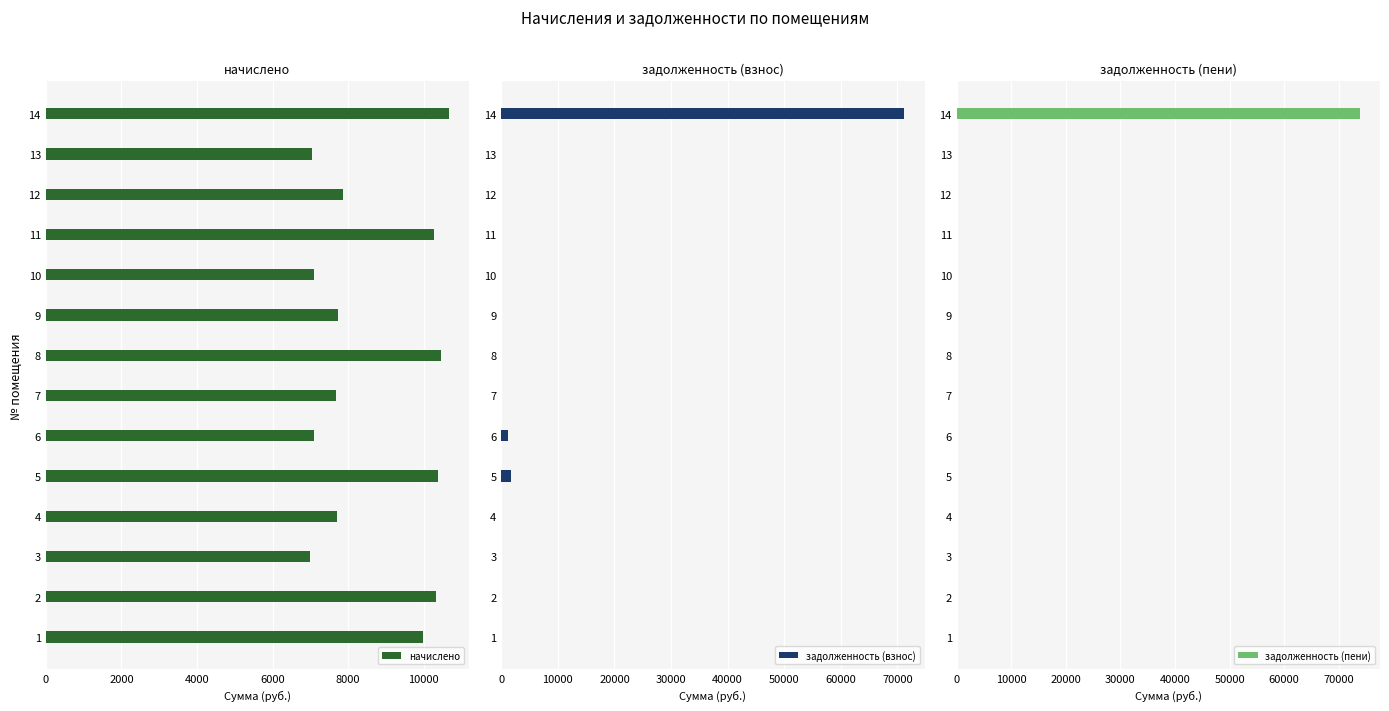

What is the difference between the начислено values at 2 and 10?

3229.2